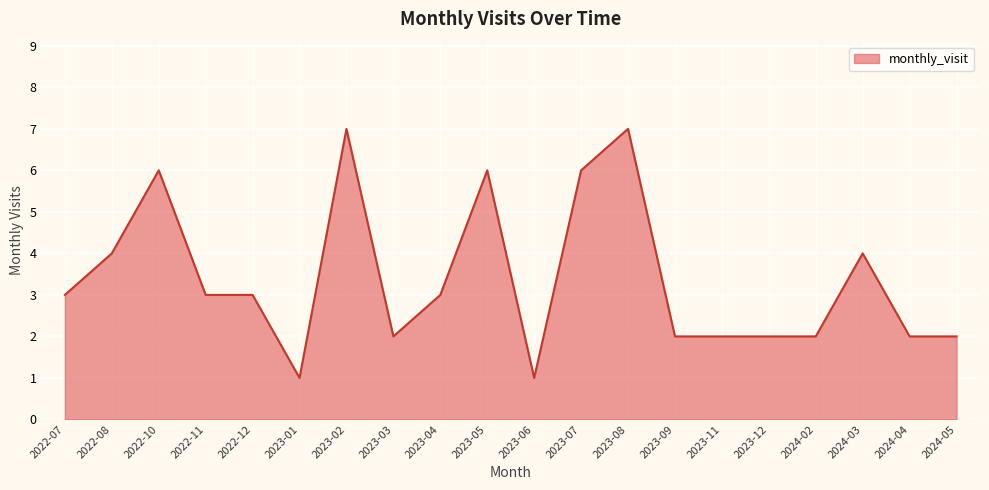

What is the change in value from 2023-03 to 2023-04?

+1